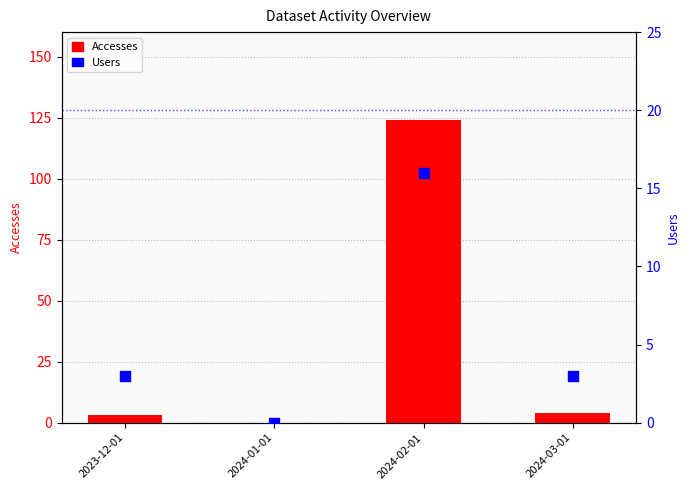

Which series reaches the minimum Y coordinate?

Accesses